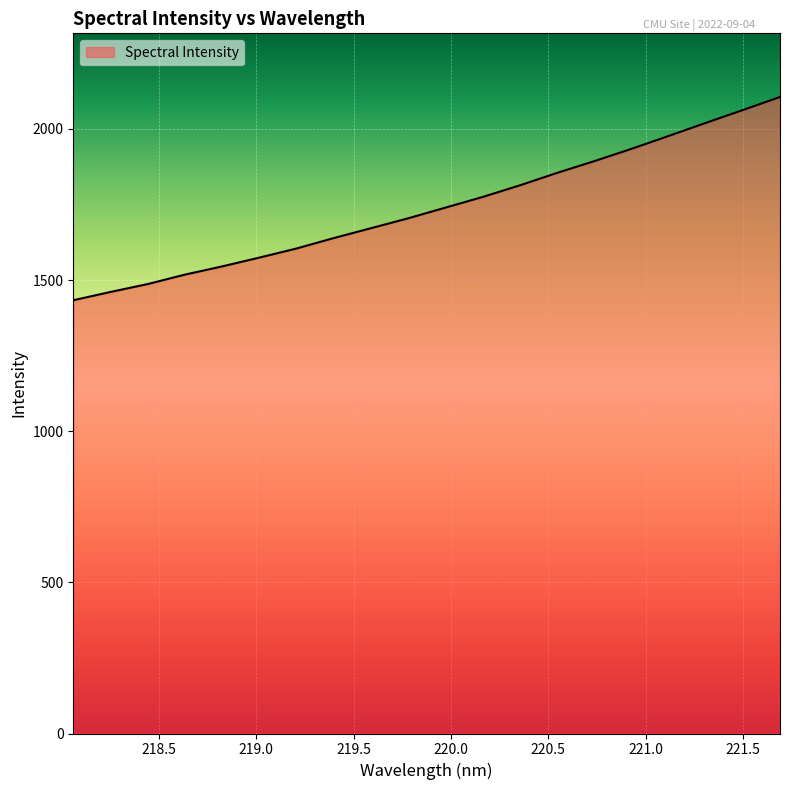

What is the difference between the maximum and minimum values?

672.4